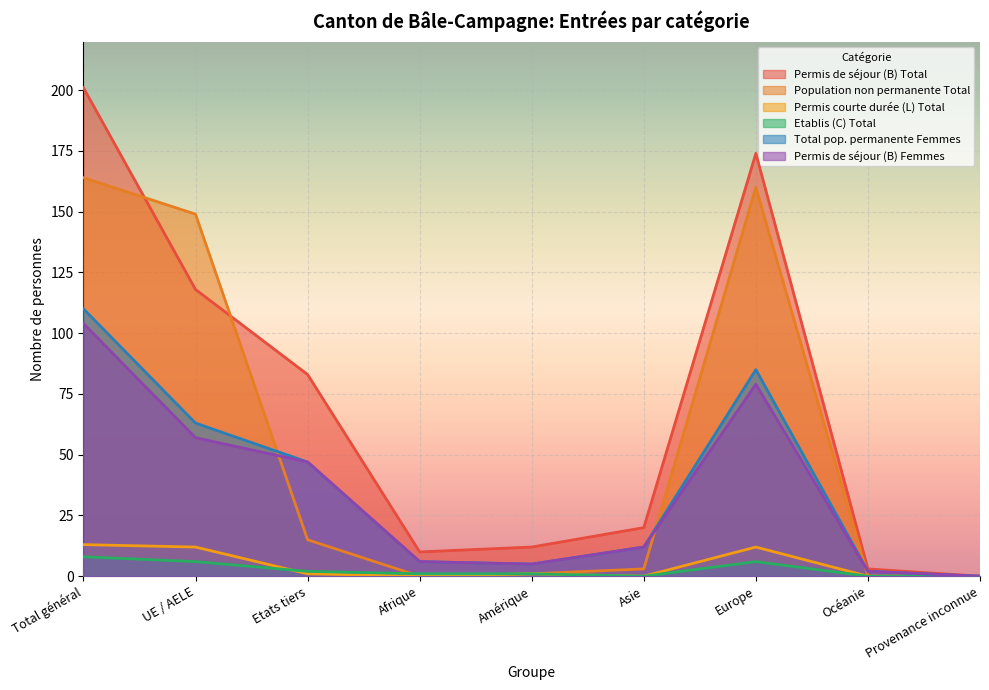

What is the total value across all series at Amérique?

25